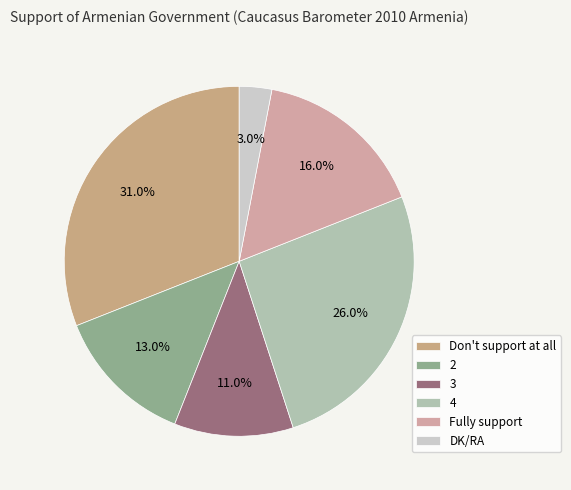

To the nearest percent, what is the combined percentage of Don't support at all and DK/RA?

34%